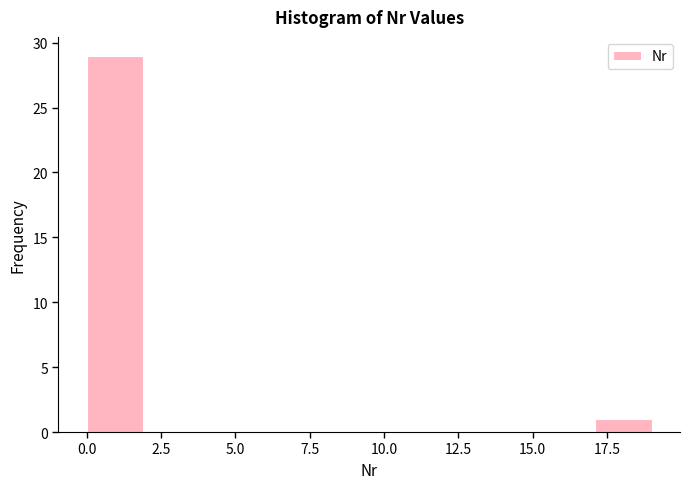

Around what value on the x-axis is the tallest bar? Give the approximate position of its centre, as read against the axis.

1.0